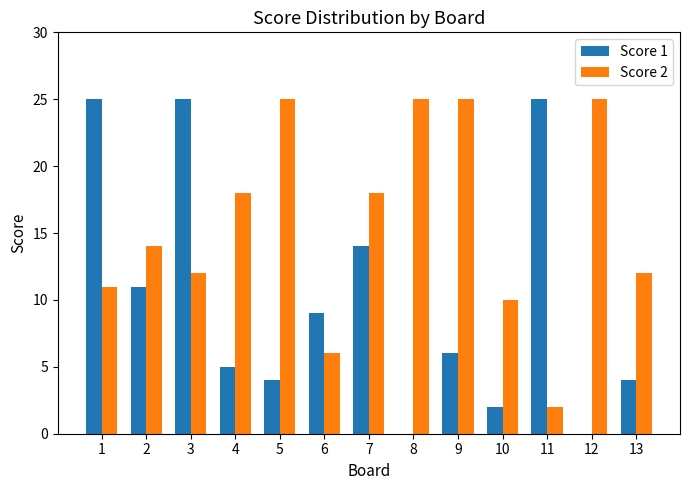

Reading right to left, extract all data points from this chart.

Score 1: 4	0	25	2	6	0	14	9	4	5	25	11	25
Score 2: 12	25	2	10	25	25	18	6	25	18	12	14	11